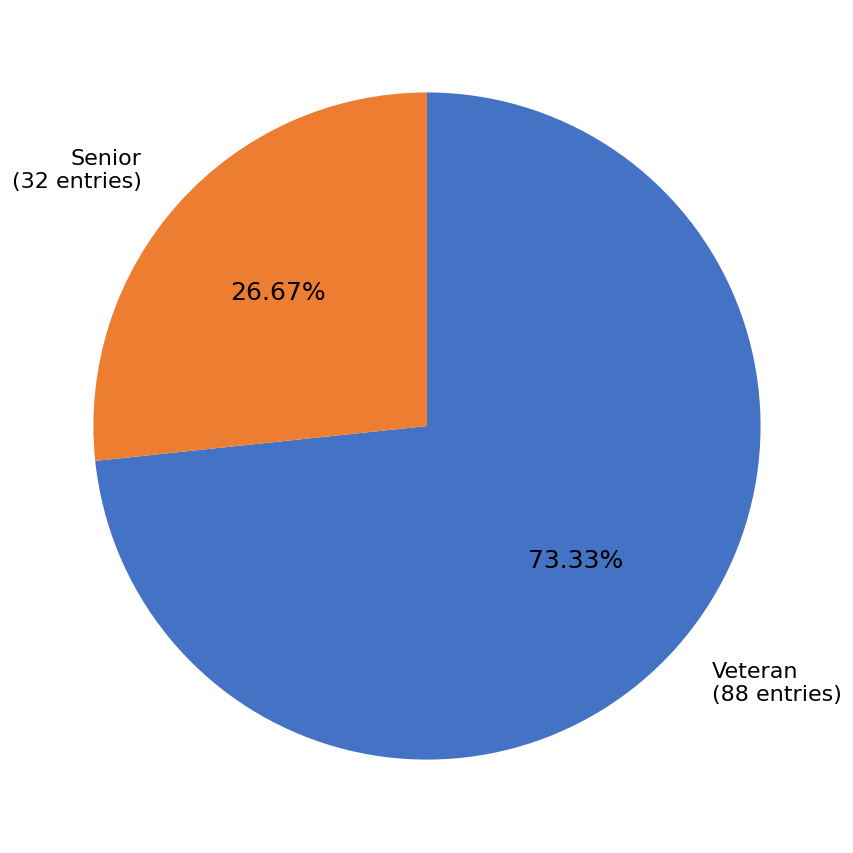

To the nearest percent, what is the difference between the Senior and Veteran slice percentages?

47%